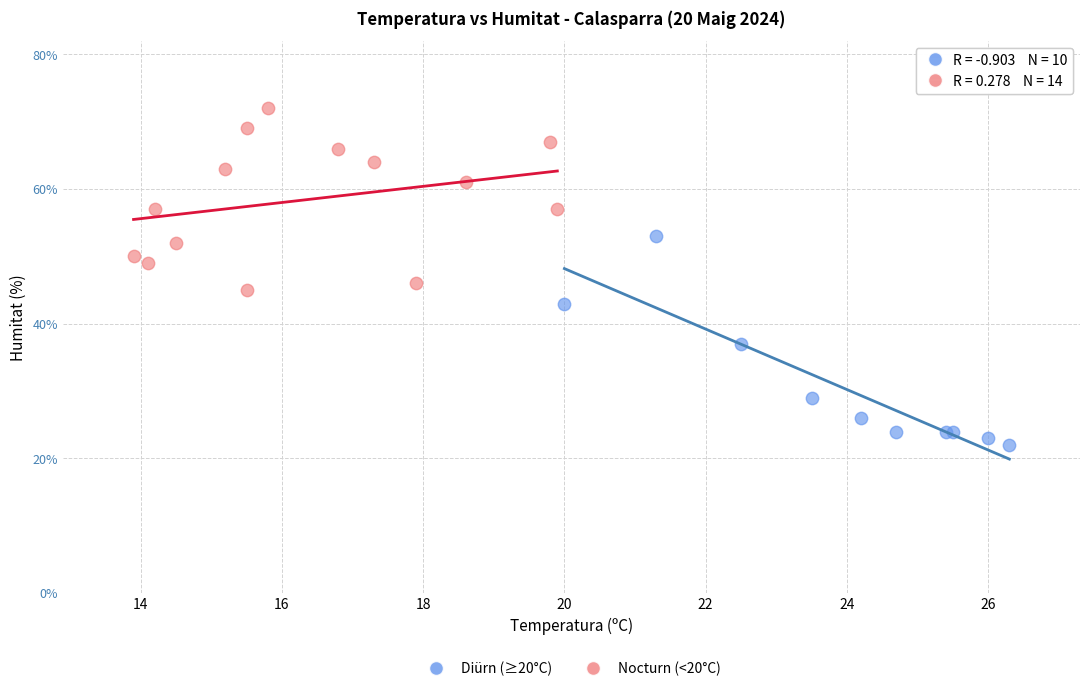

Which series contains the highest Y value?

Nocturn (<20°C)